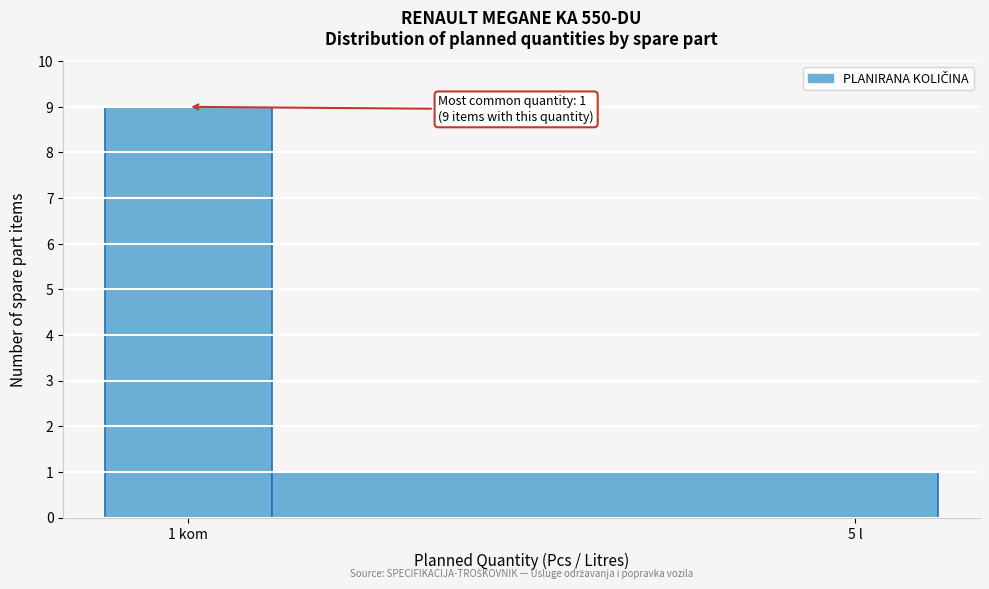

Reading left to right, transcribe all the data shown in this chart.

9	1